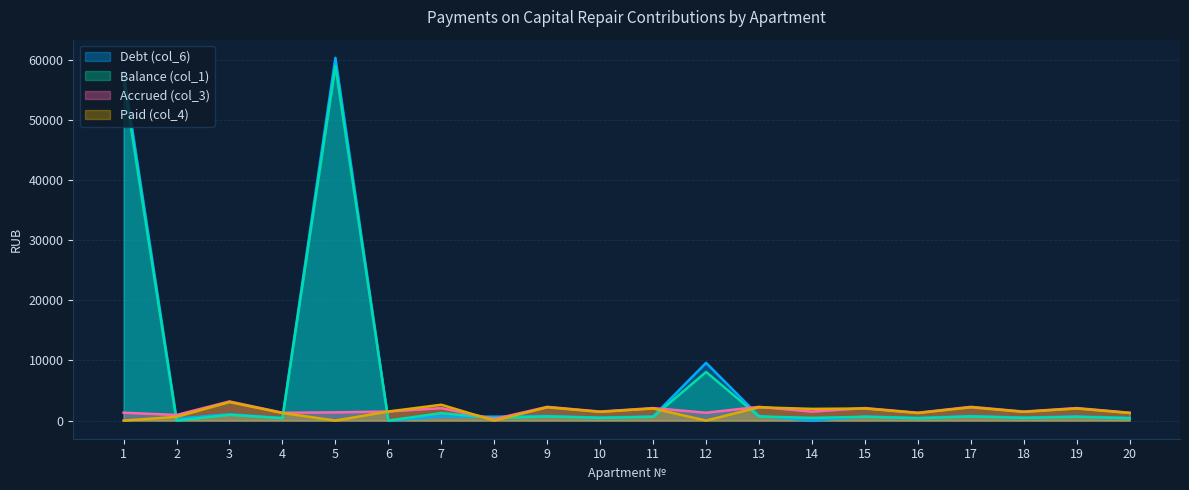

Where do Debt (col_6) and Accrued (col_3) first cross each other?

1 and 2